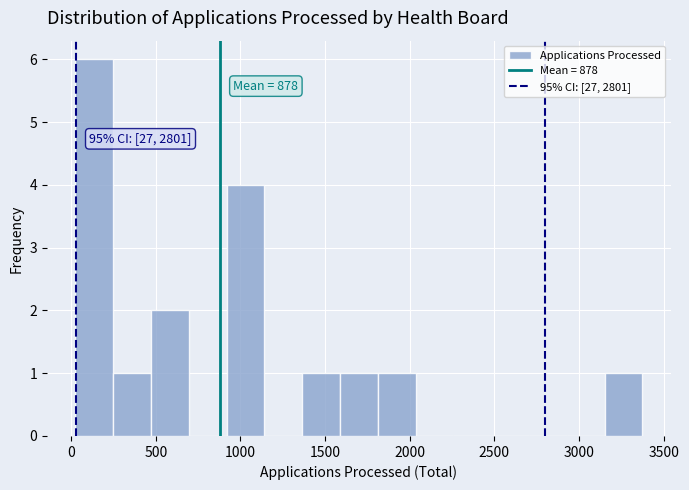

Over which range of the x-axis is the bar tallest?

50 to 250